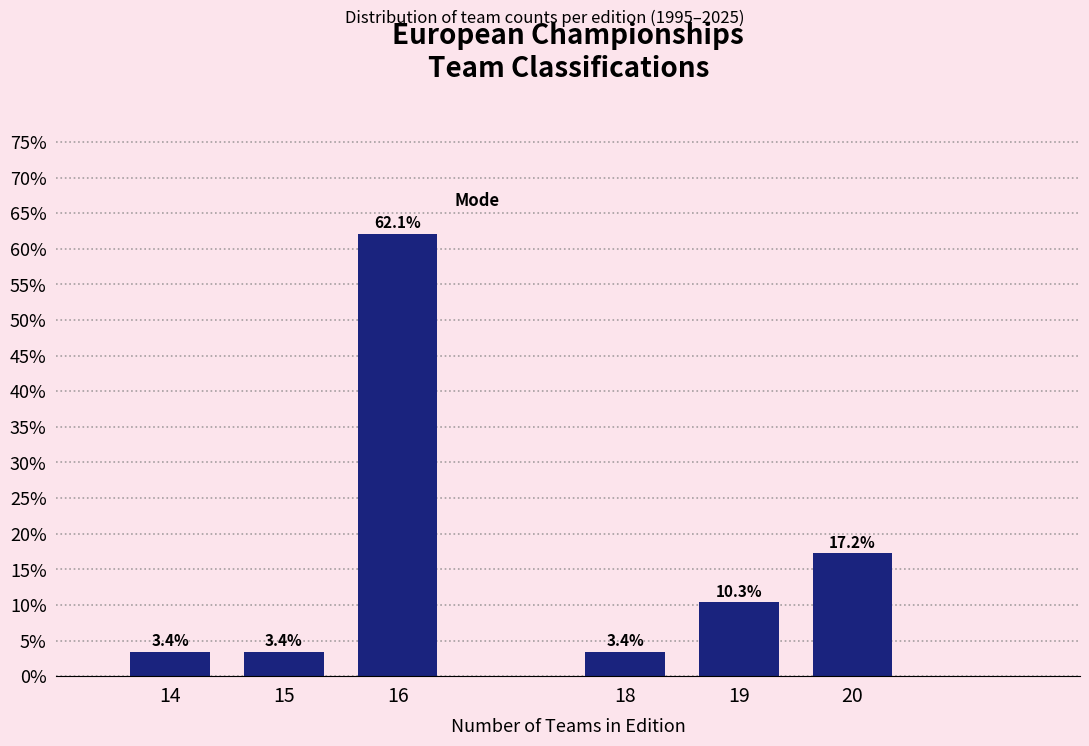

Reading left to right, transcribe all the data shown in this chart.

3.4	3.4	62.1	3.4	10.3	17.2